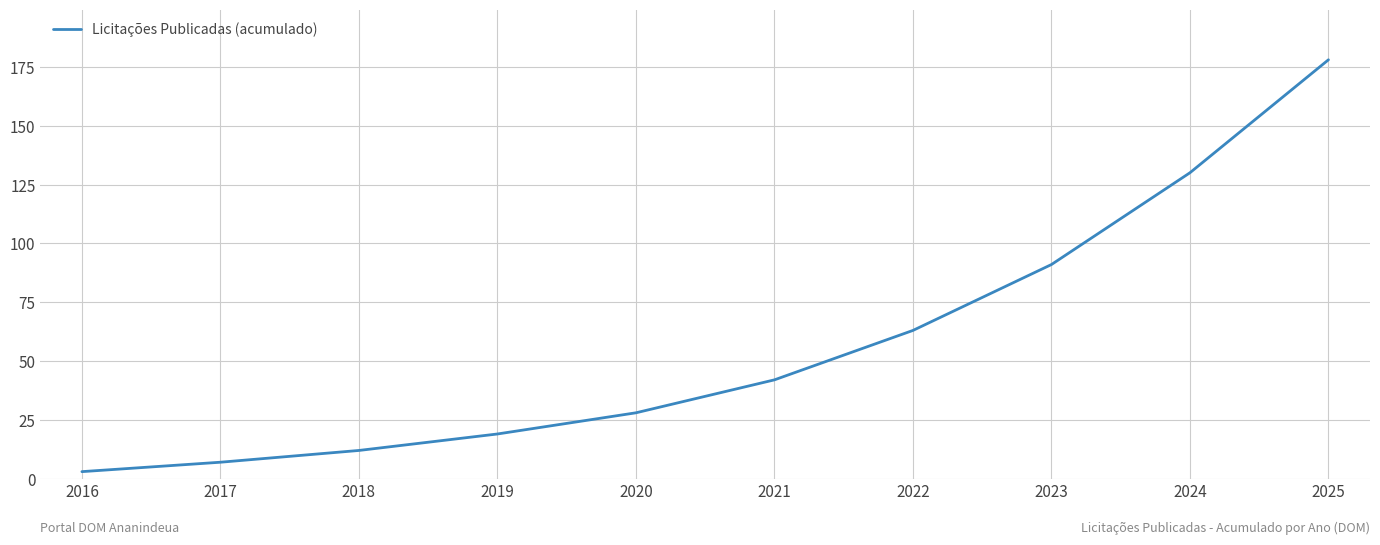

True or false: the data shows 224 at 2024.

False